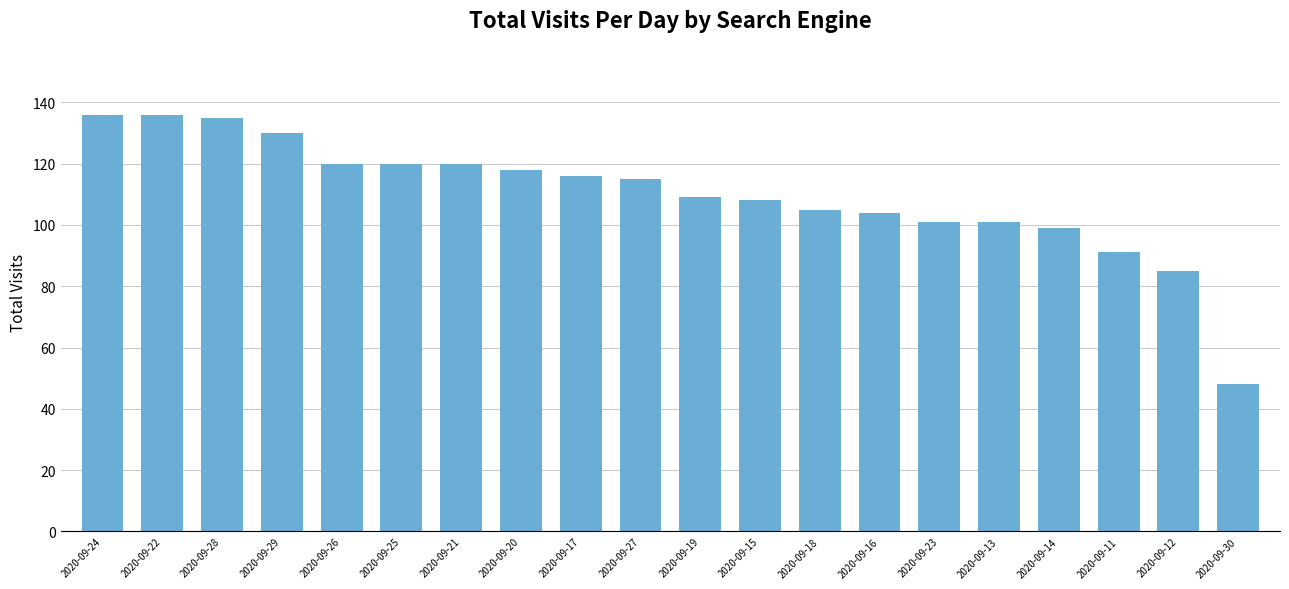

What is the label of the 19th bar from the left?

2020-09-12